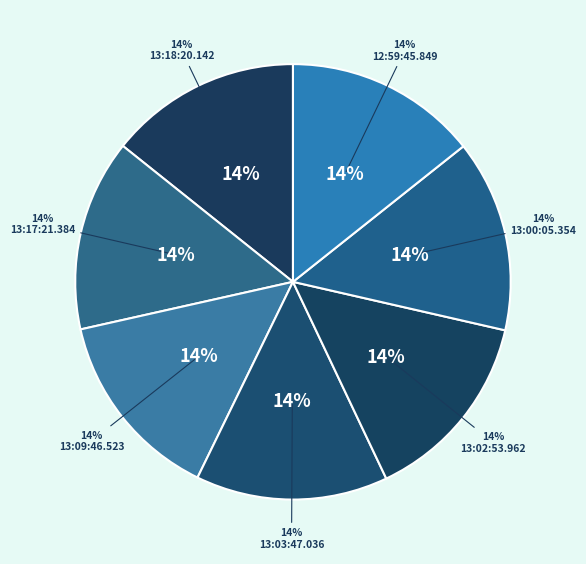

Which has a higher value, 13:00:05.354 or 12:59:45.849?

12:59:45.849